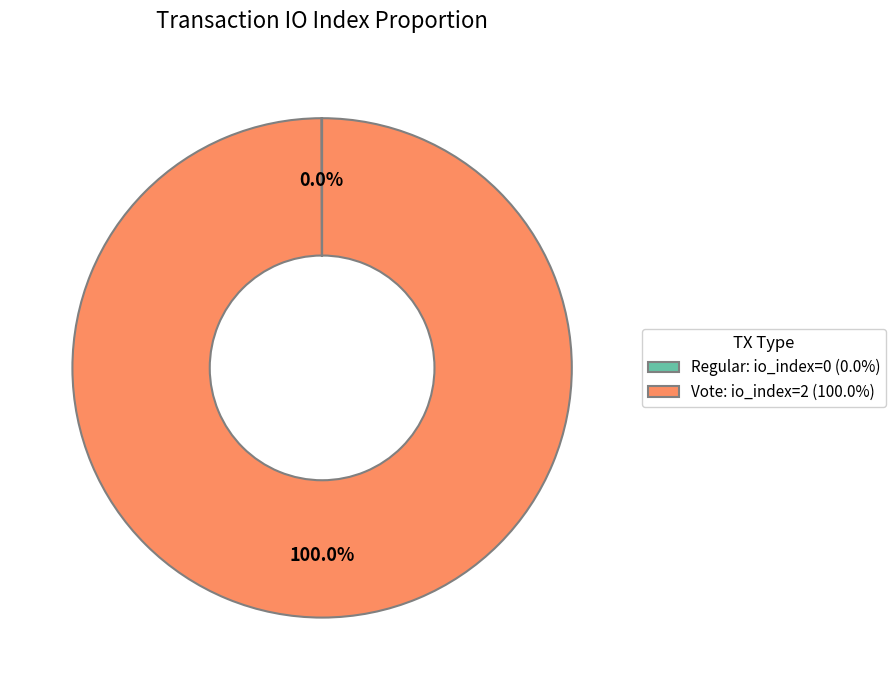

Is Vote: io_index=2 (100.0%) the majority of the pie?

Yes